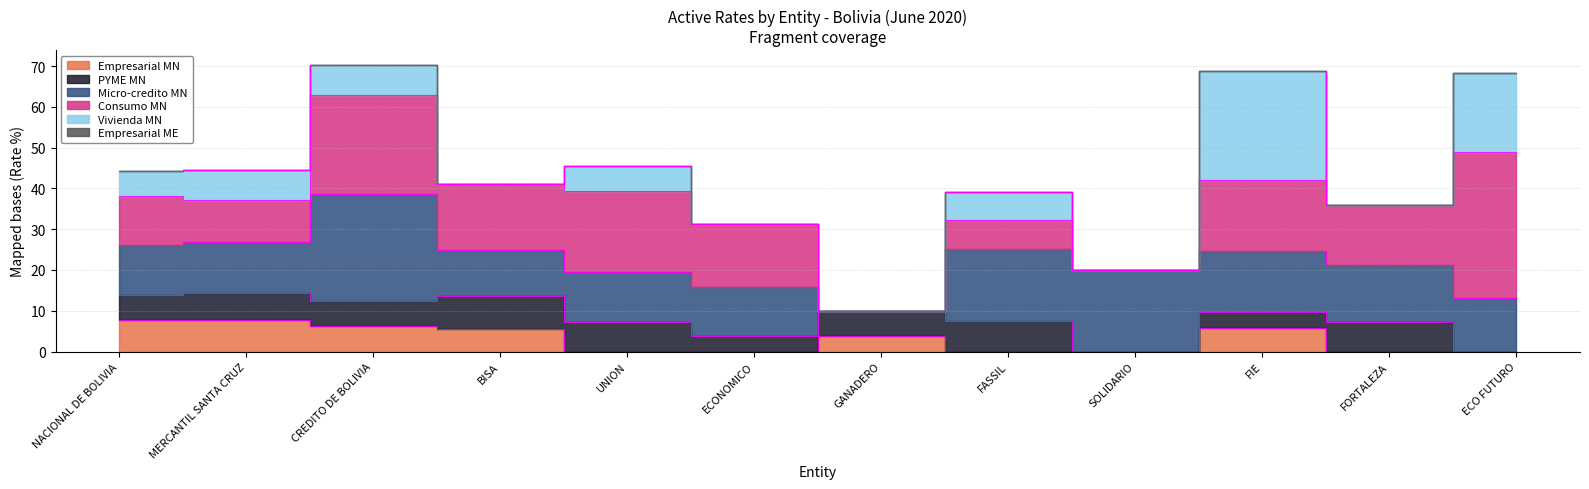

Reading left to right, list all the values displayed in this chart.

Empresarial MN: NACIONAL DE BOLIVIA=7.8	MERCANTIL SANTA CRUZ=7.8	CREDITO DE BOLIVIA=6.2	BISA=5.6	UNION=0.0	ECONOMICO=0.0	GANADERO=3.8	FASSIL=0.0	SOLIDARIO=0.0	FIE=5.8	FORTALEZA=0.0	ECO FUTURO=0.0
PYME MN: NACIONAL DE BOLIVIA=6.0	MERCANTIL SANTA CRUZ=6.5	CREDITO DE BOLIVIA=6.1	BISA=8.1	UNION=7.2	ECONOMICO=3.8	GANADERO=6.1	FASSIL=7.6	SOLIDARIO=0.0	FIE=3.8	FORTALEZA=7.2	ECO FUTURO=0.0
Micro-credito MN: NACIONAL DE BOLIVIA=12.4	MERCANTIL SANTA CRUZ=12.5	CREDITO DE BOLIVIA=26.4	BISA=11.2	UNION=12.4	ECONOMICO=12.1	GANADERO=0.0	FASSIL=17.6	SOLIDARIO=20.0	FIE=15.1	FORTALEZA=14.0	ECO FUTURO=13.2
Consumo MN: NACIONAL DE BOLIVIA=12.0	MERCANTIL SANTA CRUZ=10.3	CREDITO DE BOLIVIA=24.2	BISA=16.2	UNION=19.7	ECONOMICO=15.4	GANADERO=0.0	FASSIL=7.1	SOLIDARIO=0.0	FIE=17.3	FORTALEZA=14.7	ECO FUTURO=35.6
Vivienda MN: NACIONAL DE BOLIVIA=6.0	MERCANTIL SANTA CRUZ=7.5	CREDITO DE BOLIVIA=7.5	BISA=0.0	UNION=6.2	ECONOMICO=0.0	GANADERO=0.0	FASSIL=6.8	SOLIDARIO=0.0	FIE=26.9	FORTALEZA=0.0	ECO FUTURO=19.6
Empresarial ME: NACIONAL DE BOLIVIA=0.0	MERCANTIL SANTA CRUZ=0.0	CREDITO DE BOLIVIA=0.0	BISA=0.0	UNION=0.0	ECONOMICO=0.0	GANADERO=0.0	FASSIL=0.0	SOLIDARIO=0.0	FIE=0.0	FORTALEZA=0.0	ECO FUTURO=0.0